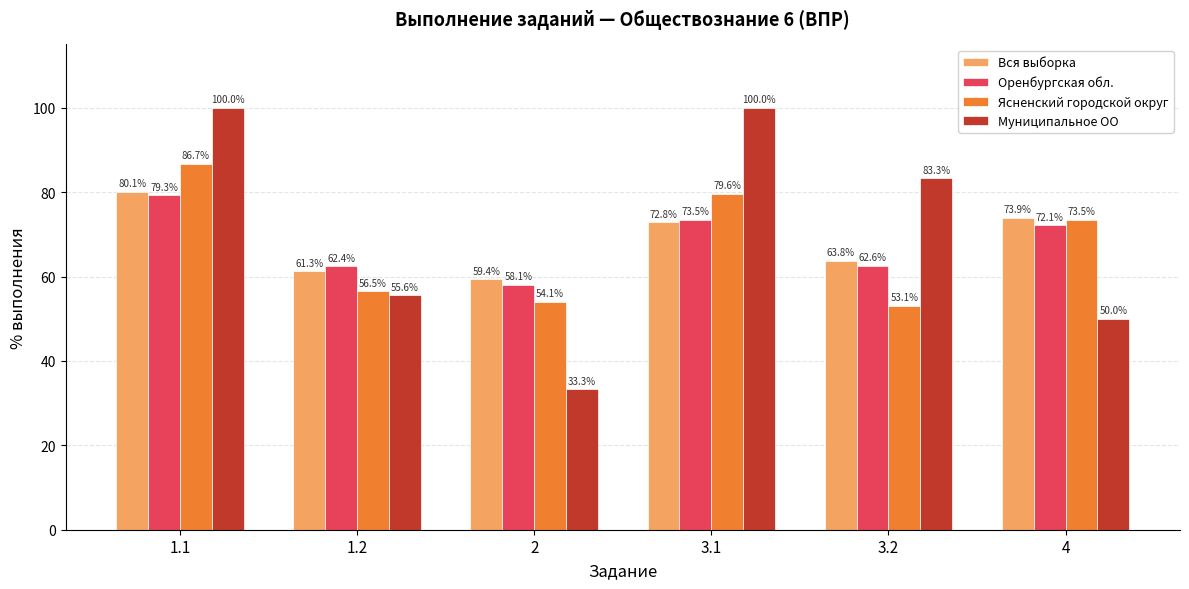

Does the chart contain any negative values?

No